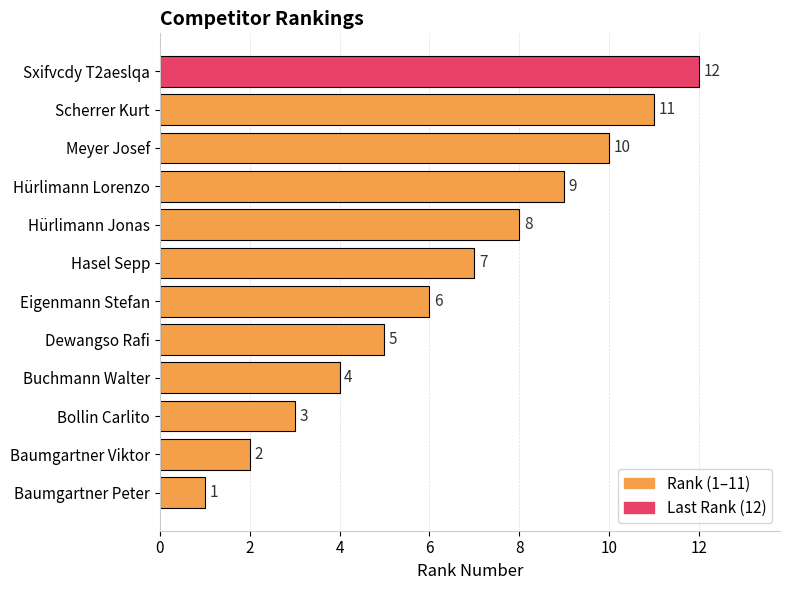

What is the greatest value displayed?

12